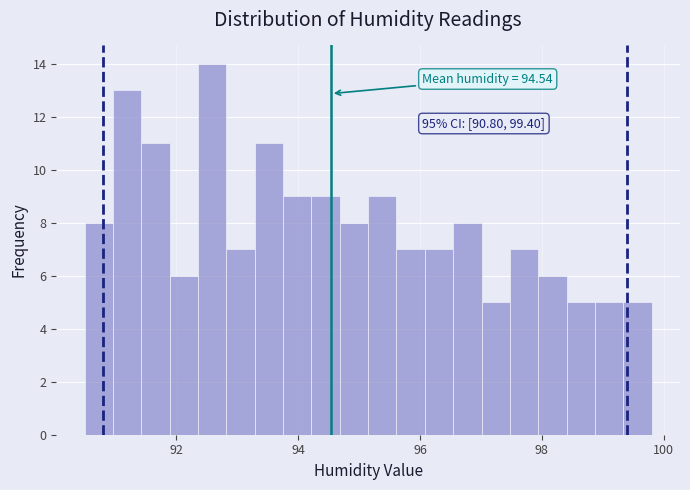

Read against the x-axis, roughly where is the centre of the tallest bar?

92.6